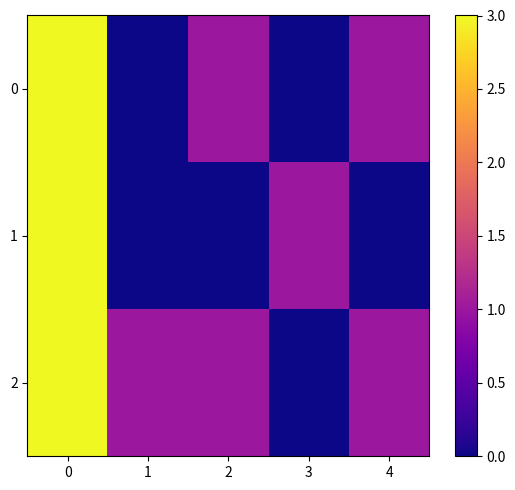

At 1, list the series in order from largest to smallest.

2, 0, 1